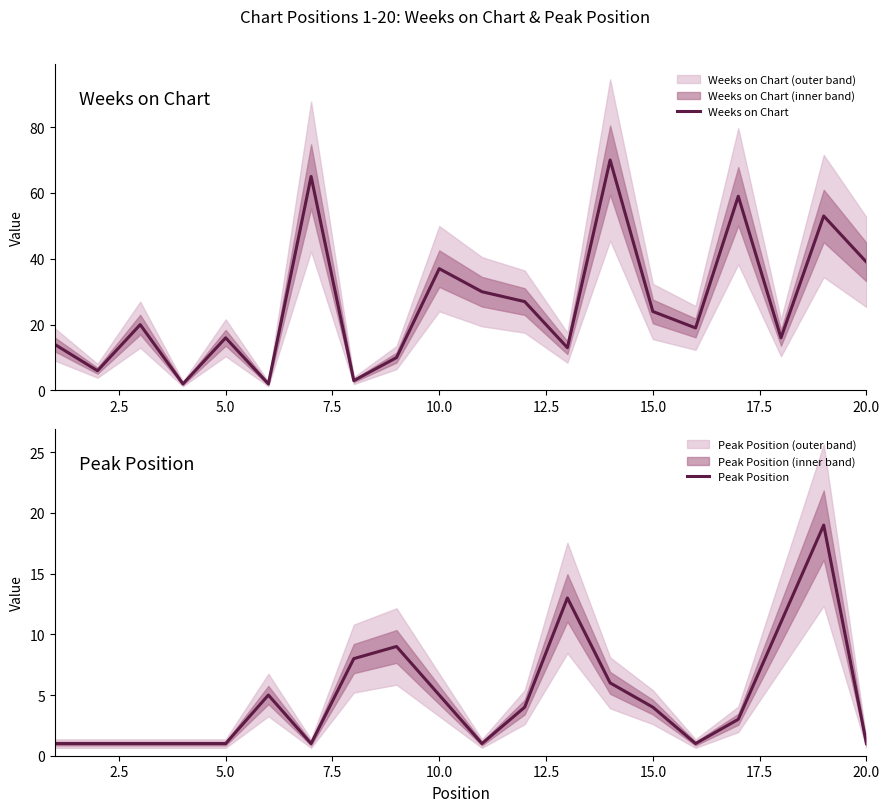

At which label is Weeks on Chart closest to 36?

10.0